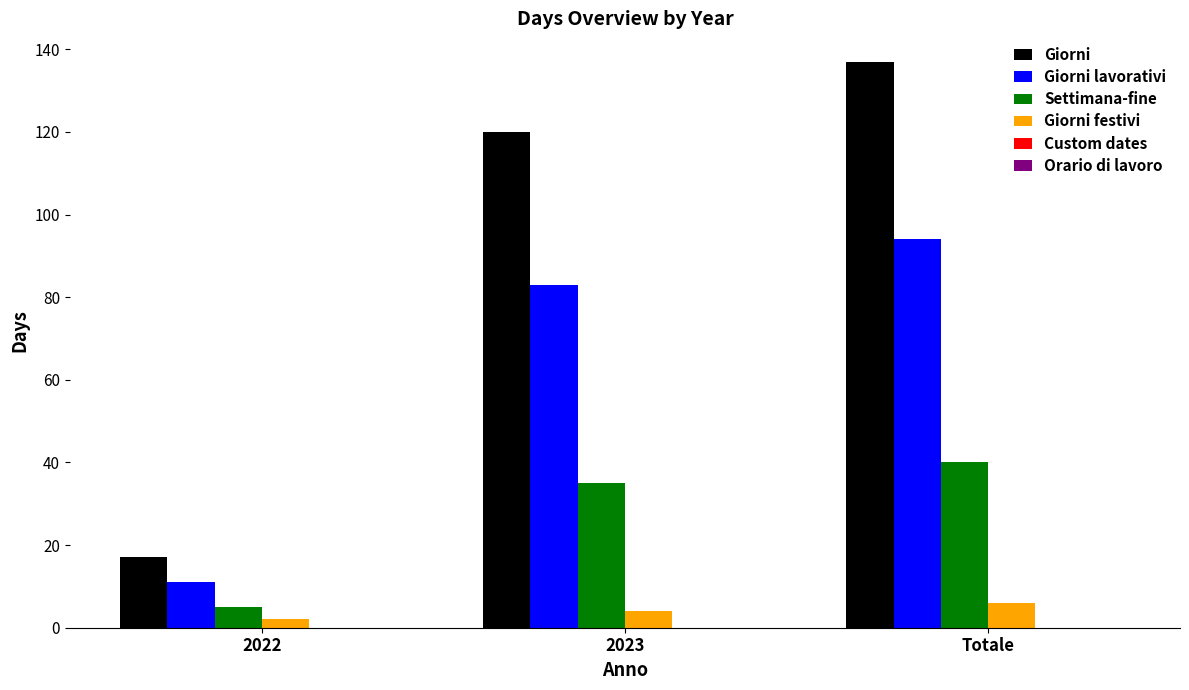

What is the label of the 2nd bar from the right?

2023